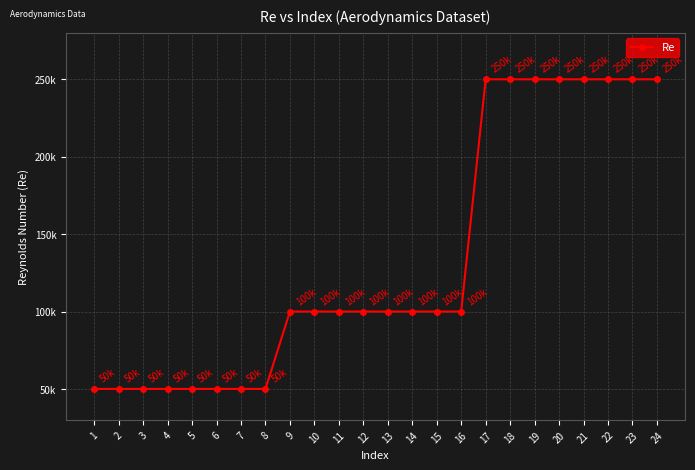

What is the maximum value shown in the chart?

250000